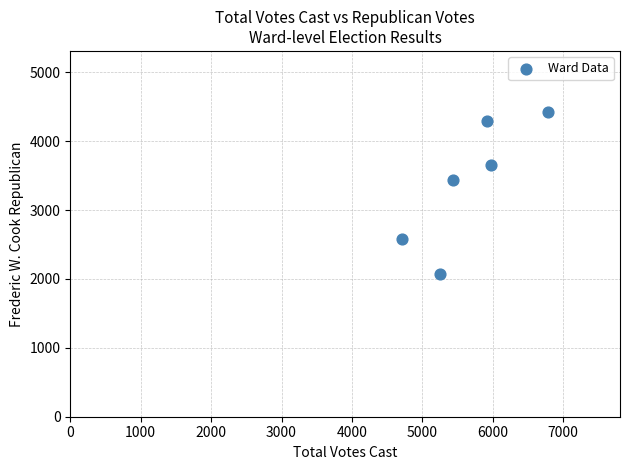

What Y value in the scatter plot is closest to 3249?

3437